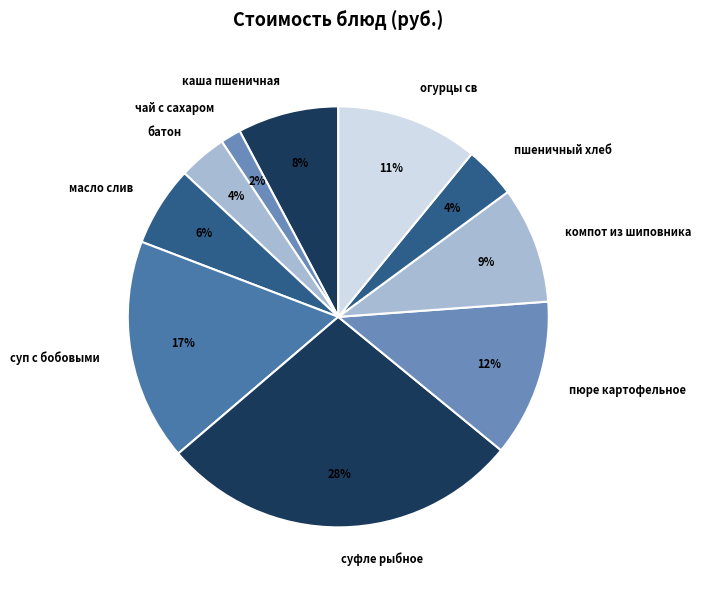

To the nearest percent, what is the average slice percentage?

10%